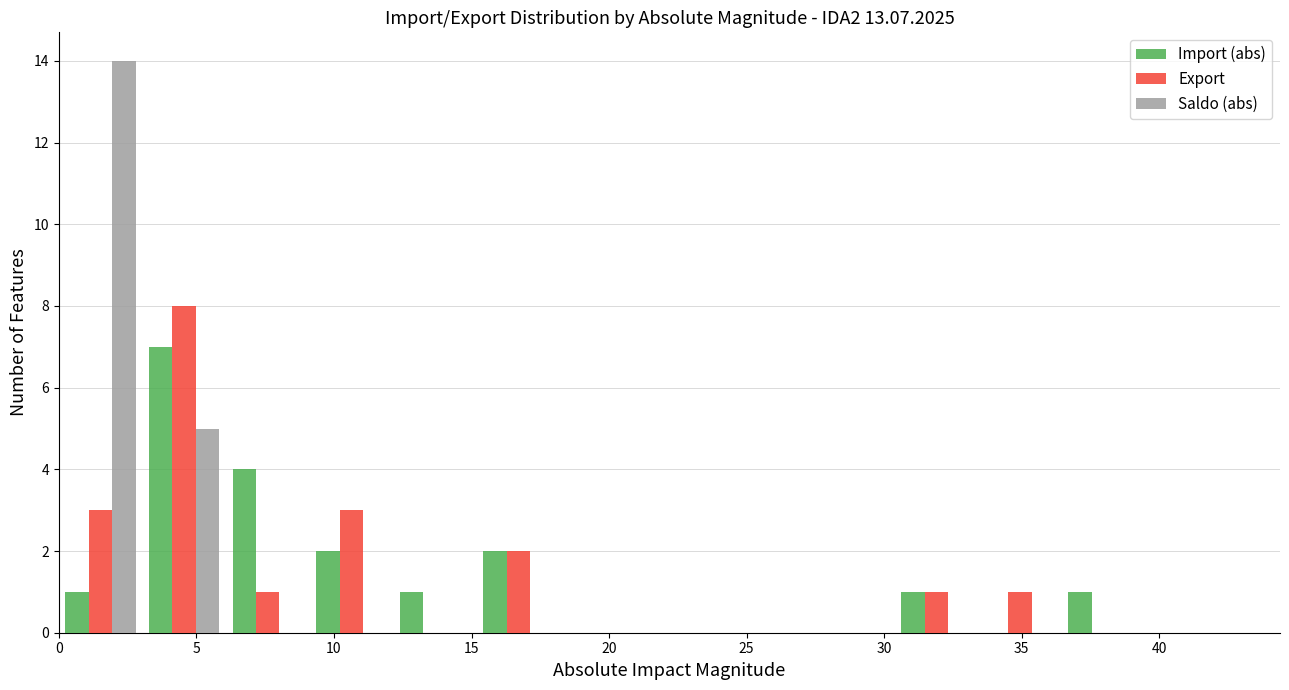

What is the height of the Import (abs) bar covering 3.0 to 6.0 on the x-axis? Neither the bar edges nor the heights are printed on the chart, so give them approximately, as read against the axes.

7